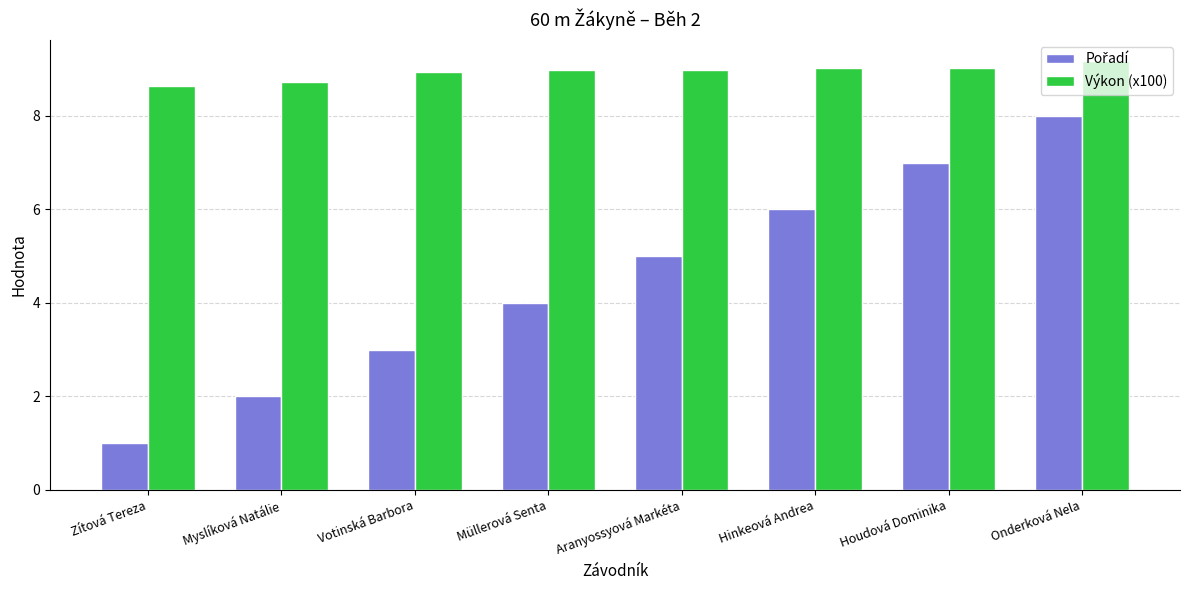

What is the minimum value shown in the chart?

1.0